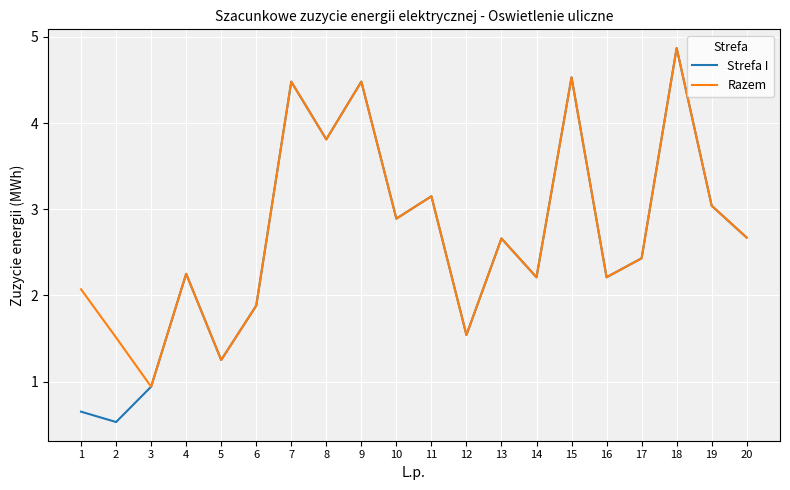

Where is the first local maximum for Razem?

4